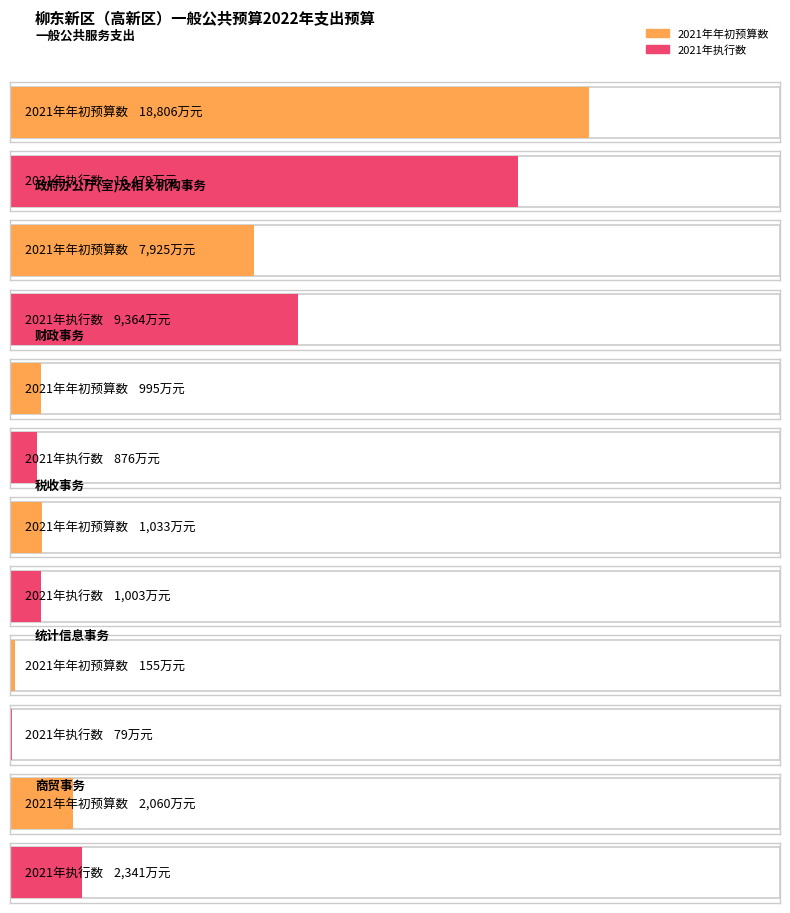

Which series has the largest total across all categories?

2021年年初预算数